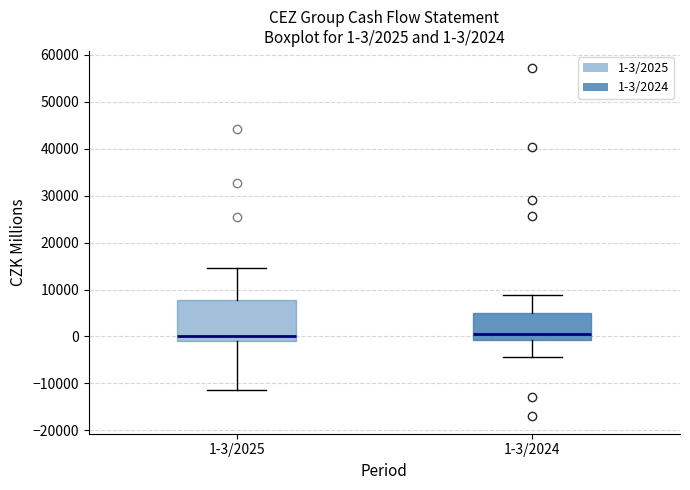

Which box is the tallest, from its lower edge to its upper edge?

1-3/2025